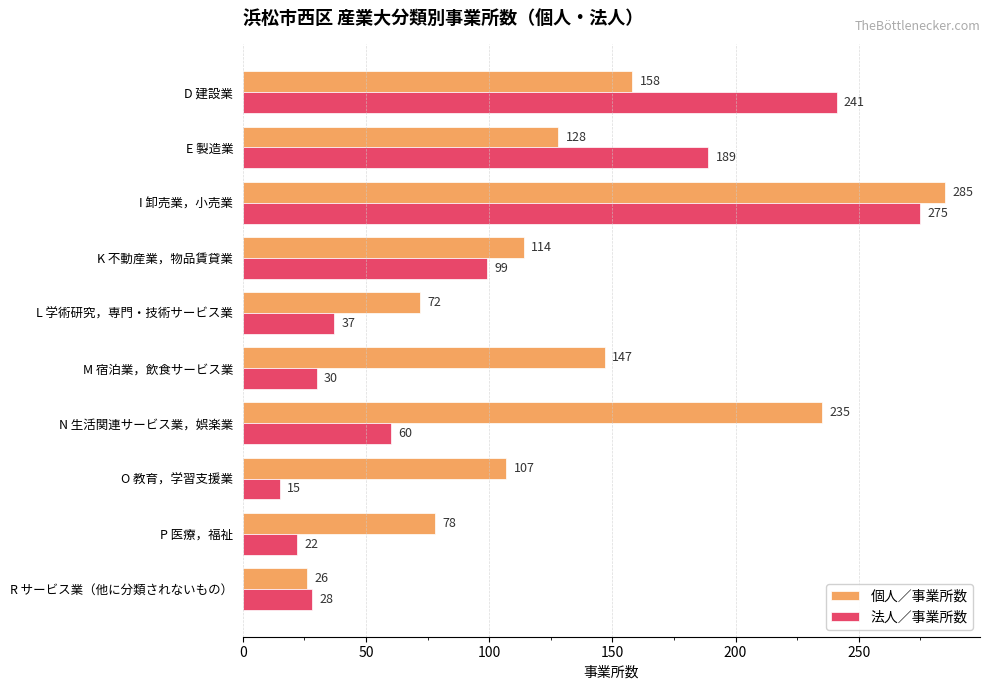

Is the value of 個人／事業所数 at O 教育，学習支援業 greater than the value of 法人／事業所数 at I 卸売業，小売業?

No